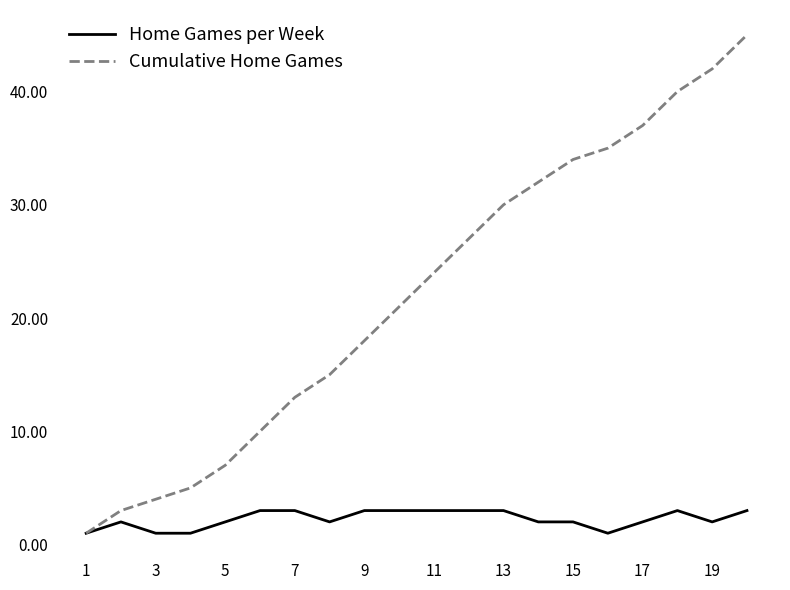

Which series has the widest spread of values?

Cumulative Home Games